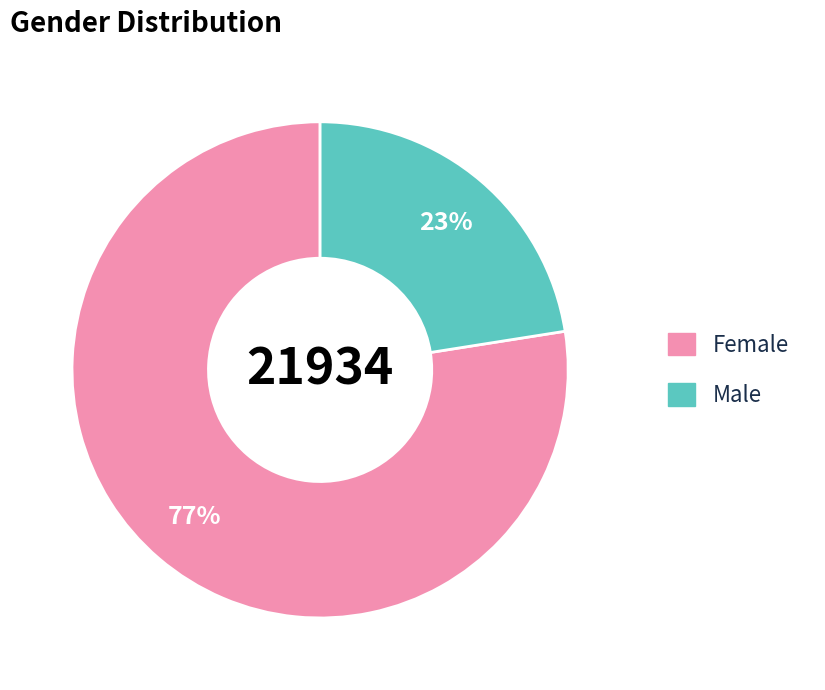

True or false: Female accounts for 77% of the total.

True